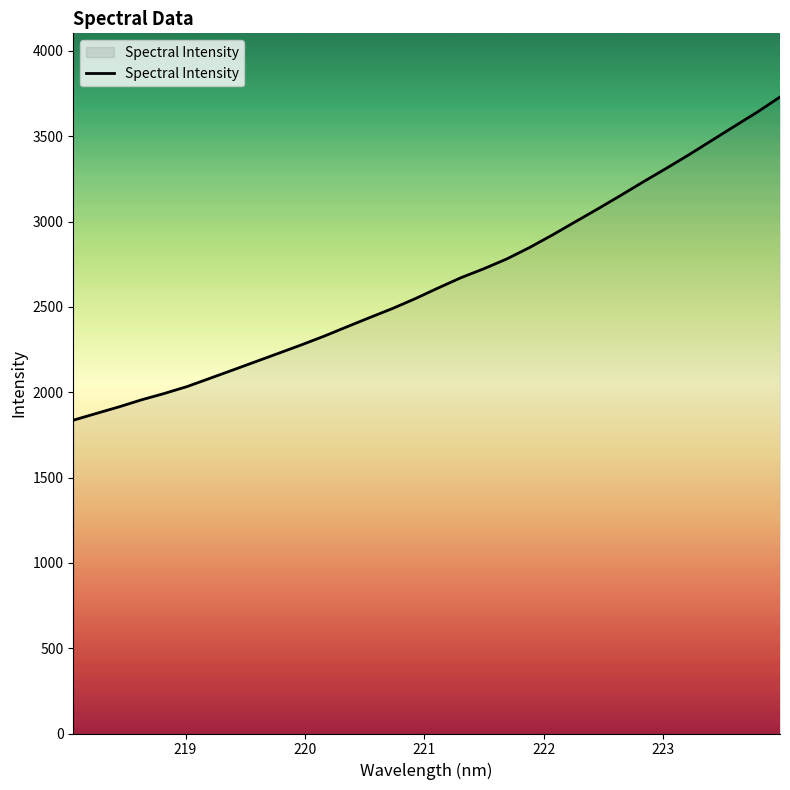

What is the maximum value shown in the chart?

3730.4